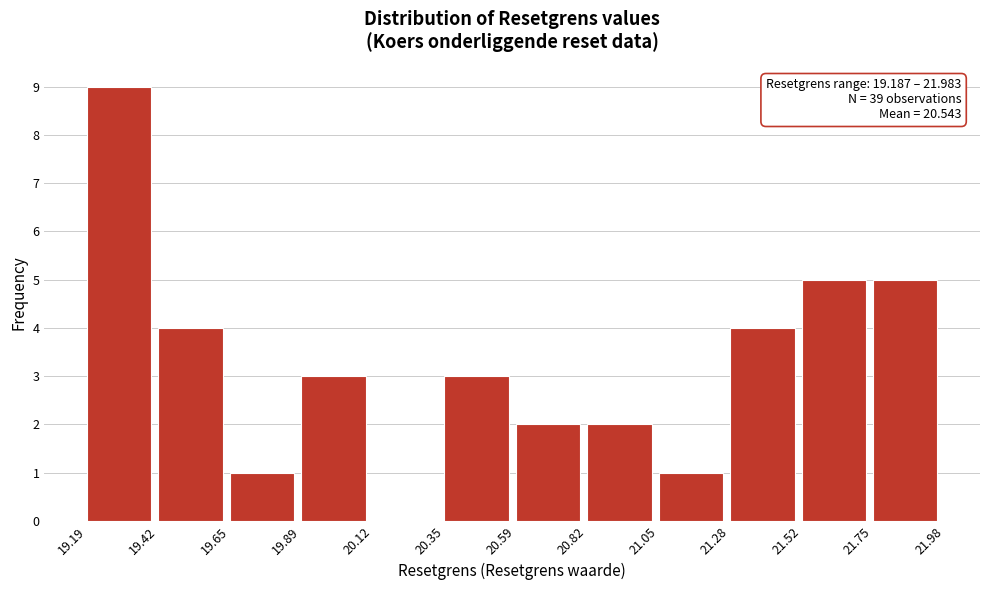

Over which range of the x-axis is the bar tallest?

19.19 to 19.42